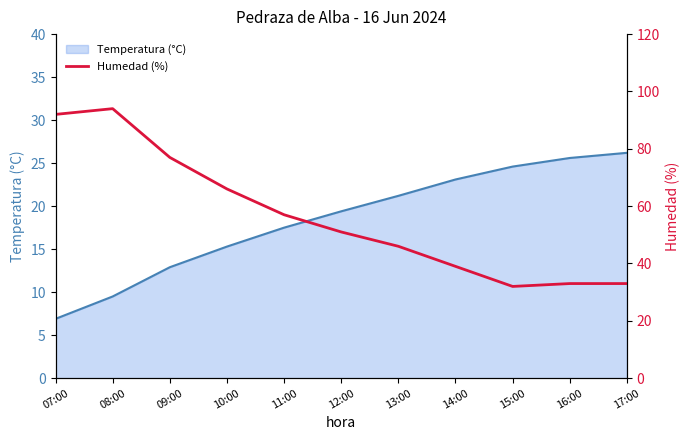

Does the chart display data point markers on the line(s)?

No